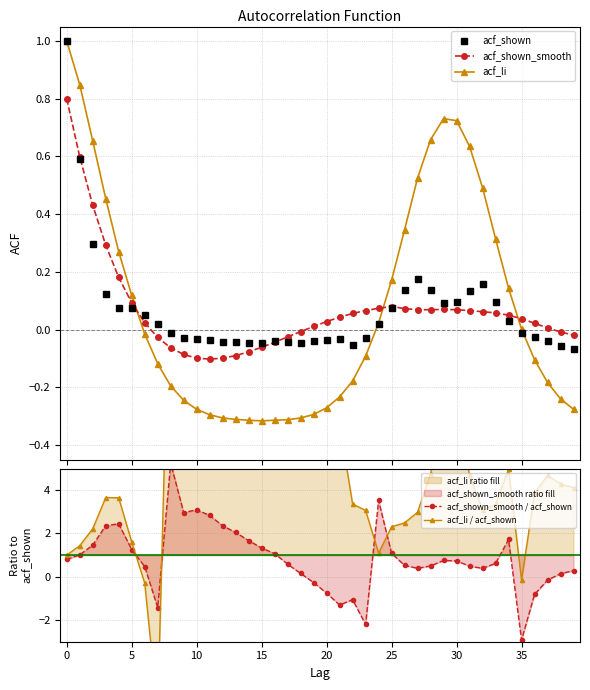

How many lines are shown in the chart?

5